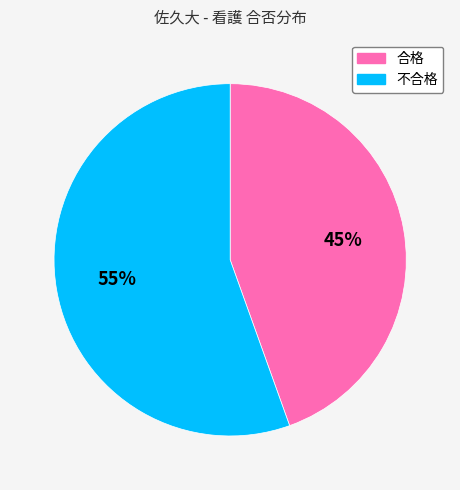

To the nearest percent, what is the average slice percentage?

50%